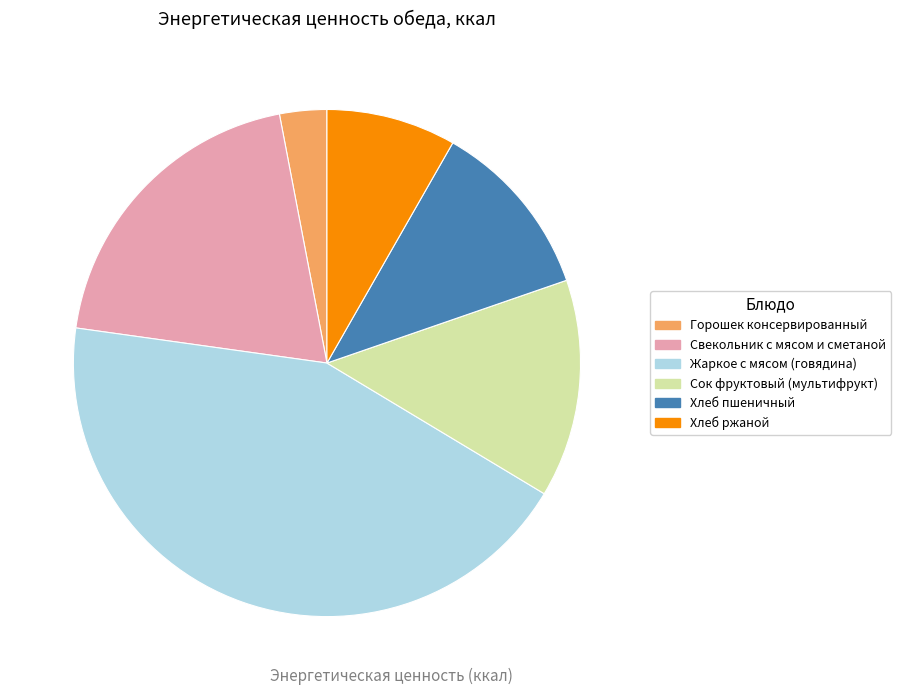

Which category has the smallest portion of the pie?

Горошек консервированный